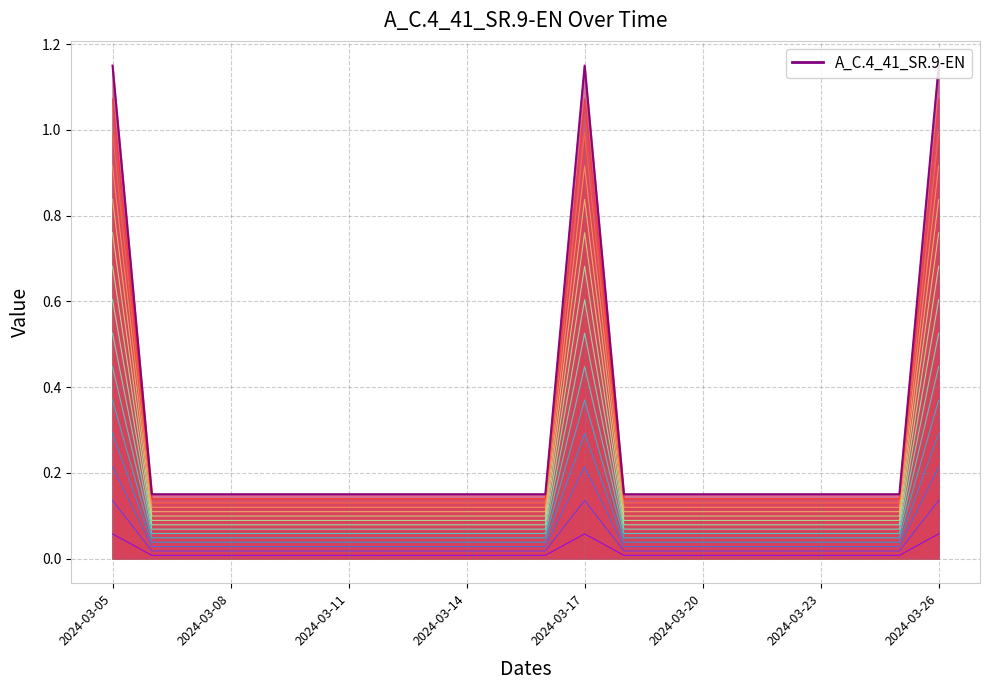

Between 2024-03-20 and 2024-03-17, which is larger?

2024-03-17